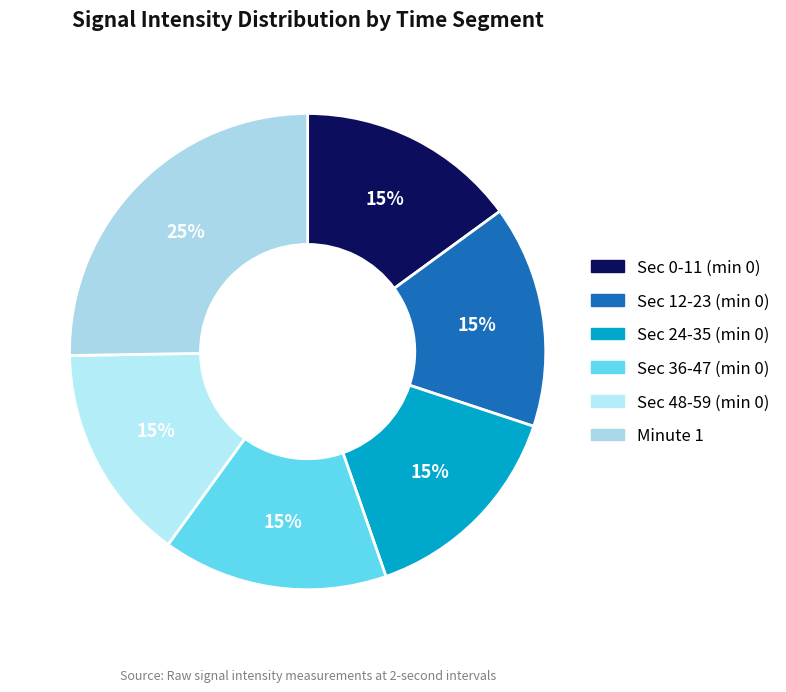

Does any single category account for the majority?

No